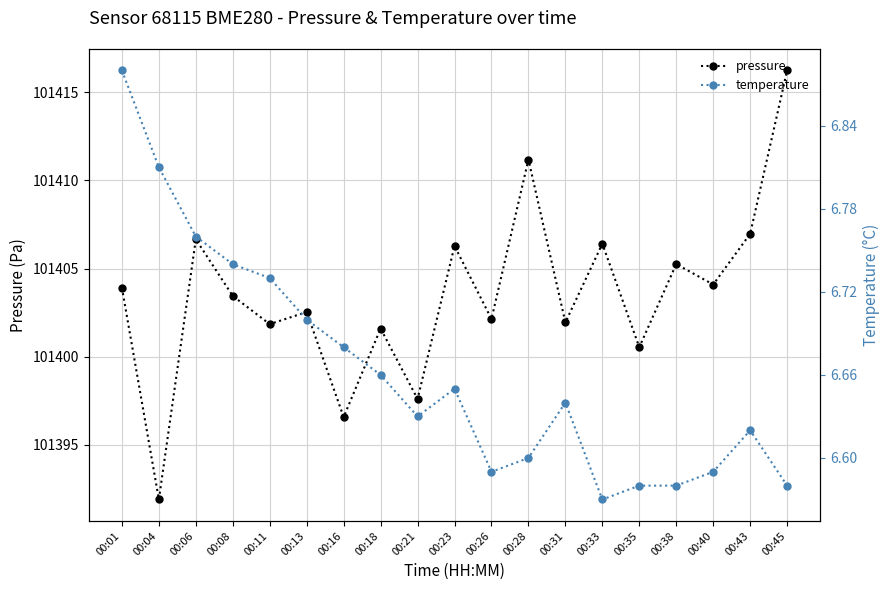

True or false: pressure and temperature intersect in this chart.

False